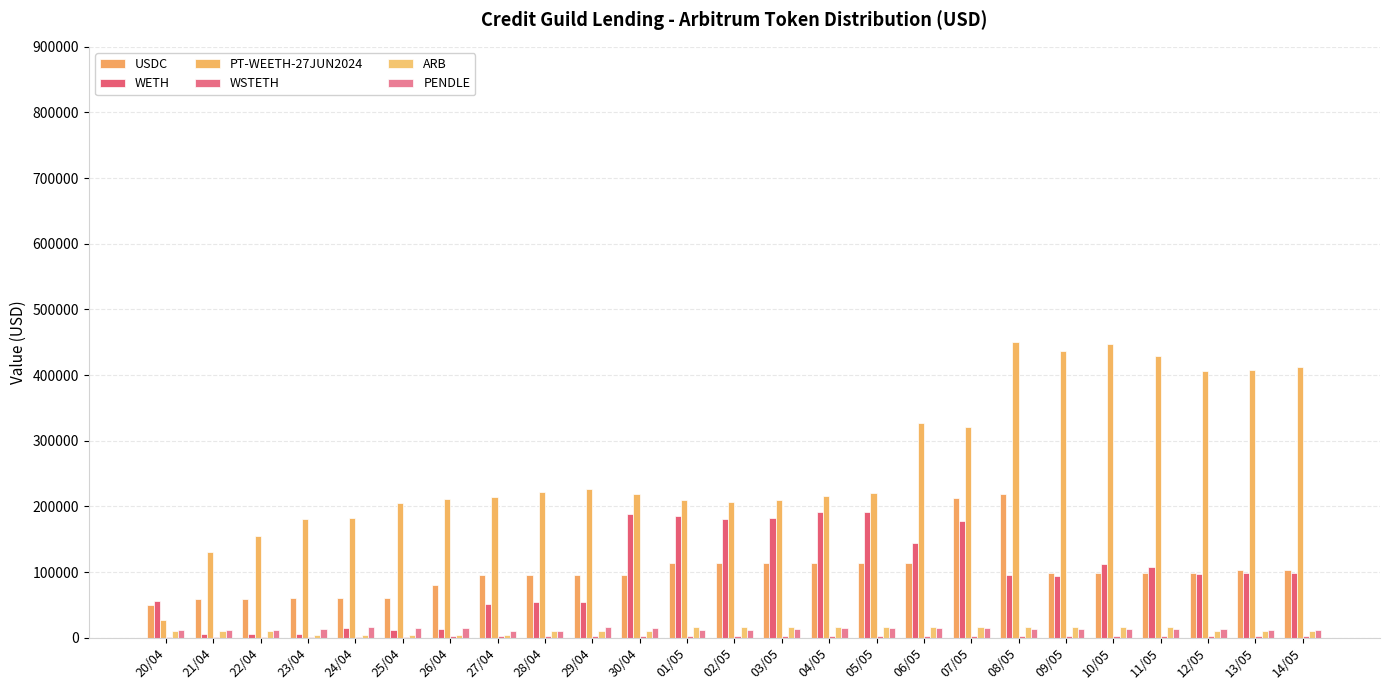

How many categories are shown in the chart?

25